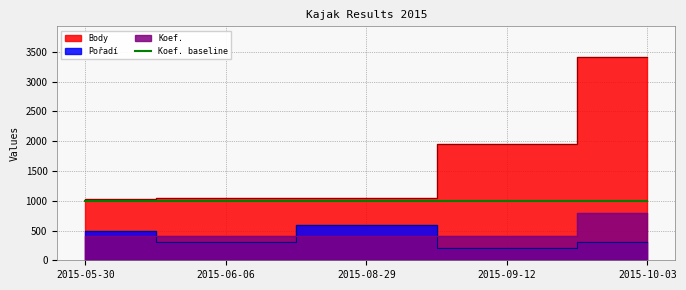

Reading left to right, what are all the values shown in this chart?

Body: 1032	1054	1054	1952	3417
Pořadí: 500	300	600	200	300
Koef.: 400	400	400	400	800